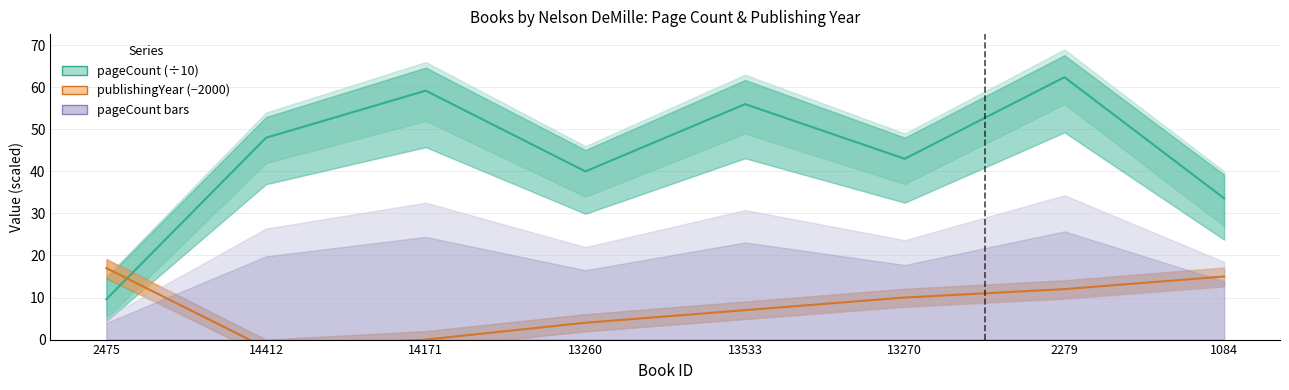

Does the chart display data point markers on the line(s)?

No